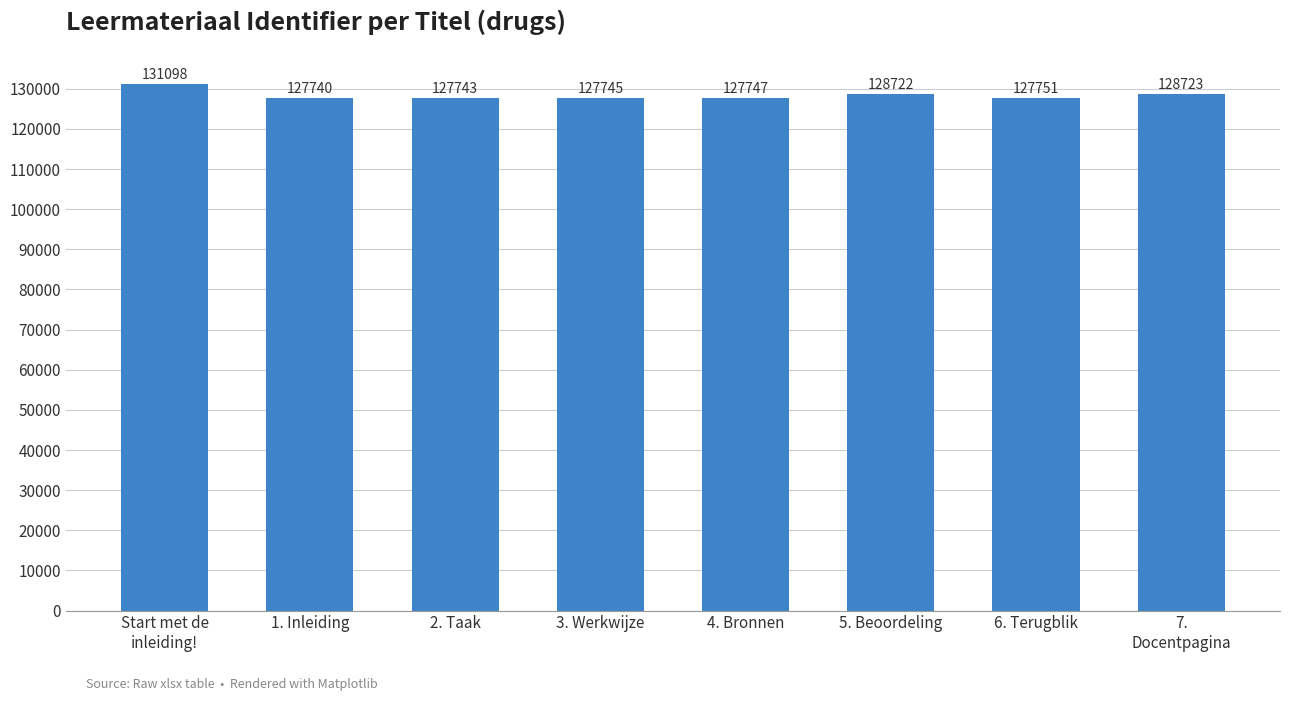

What is the maximum value shown in the chart?

131098